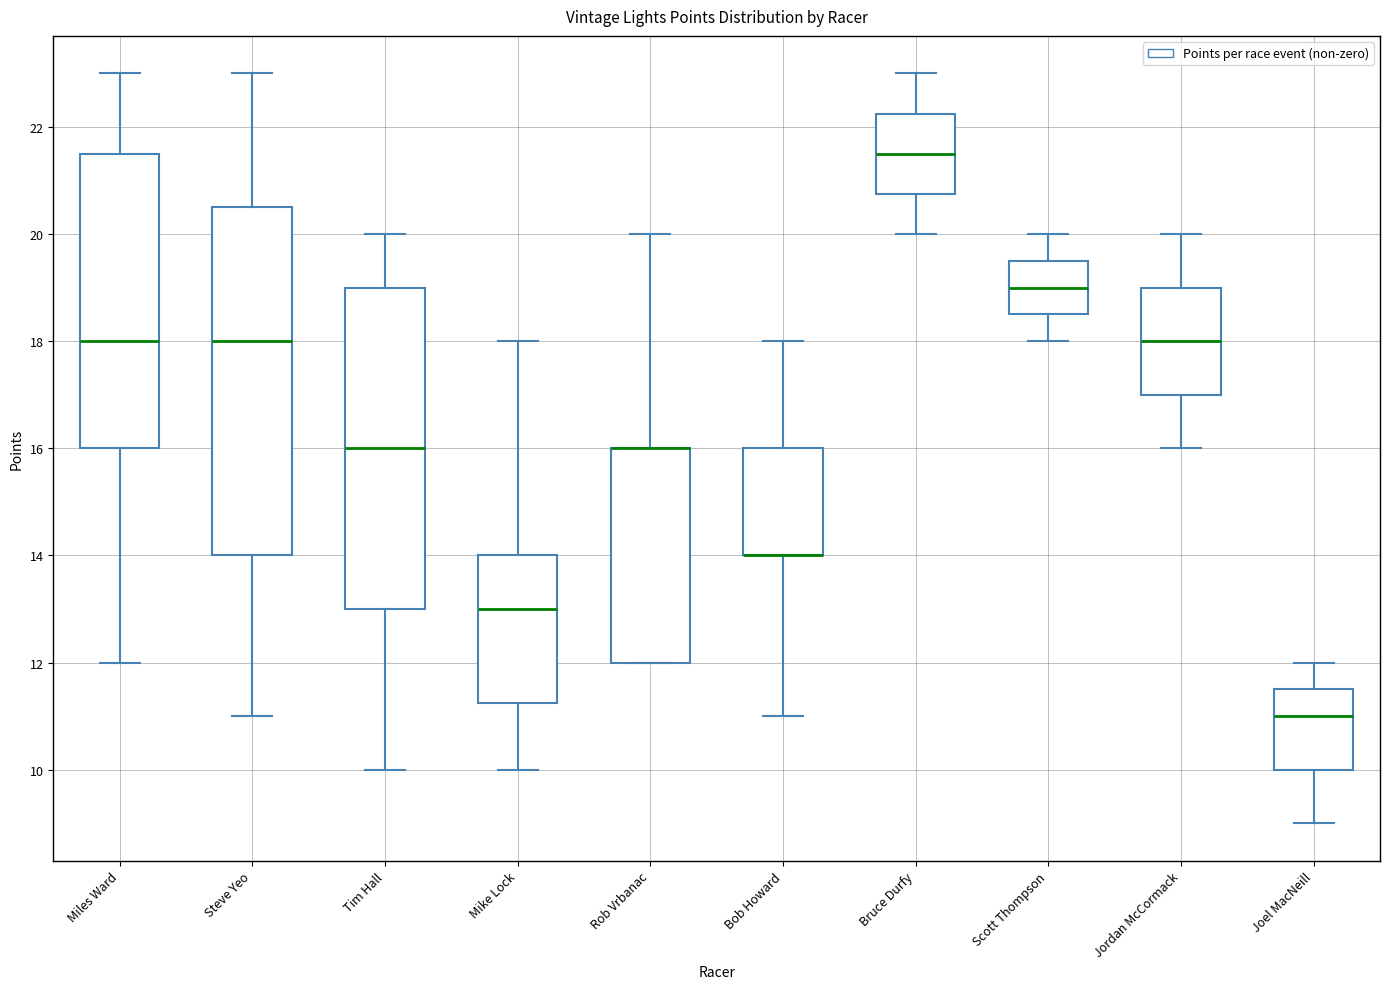

Which box is the tallest, from its lower edge to its upper edge?

Steve Yeo